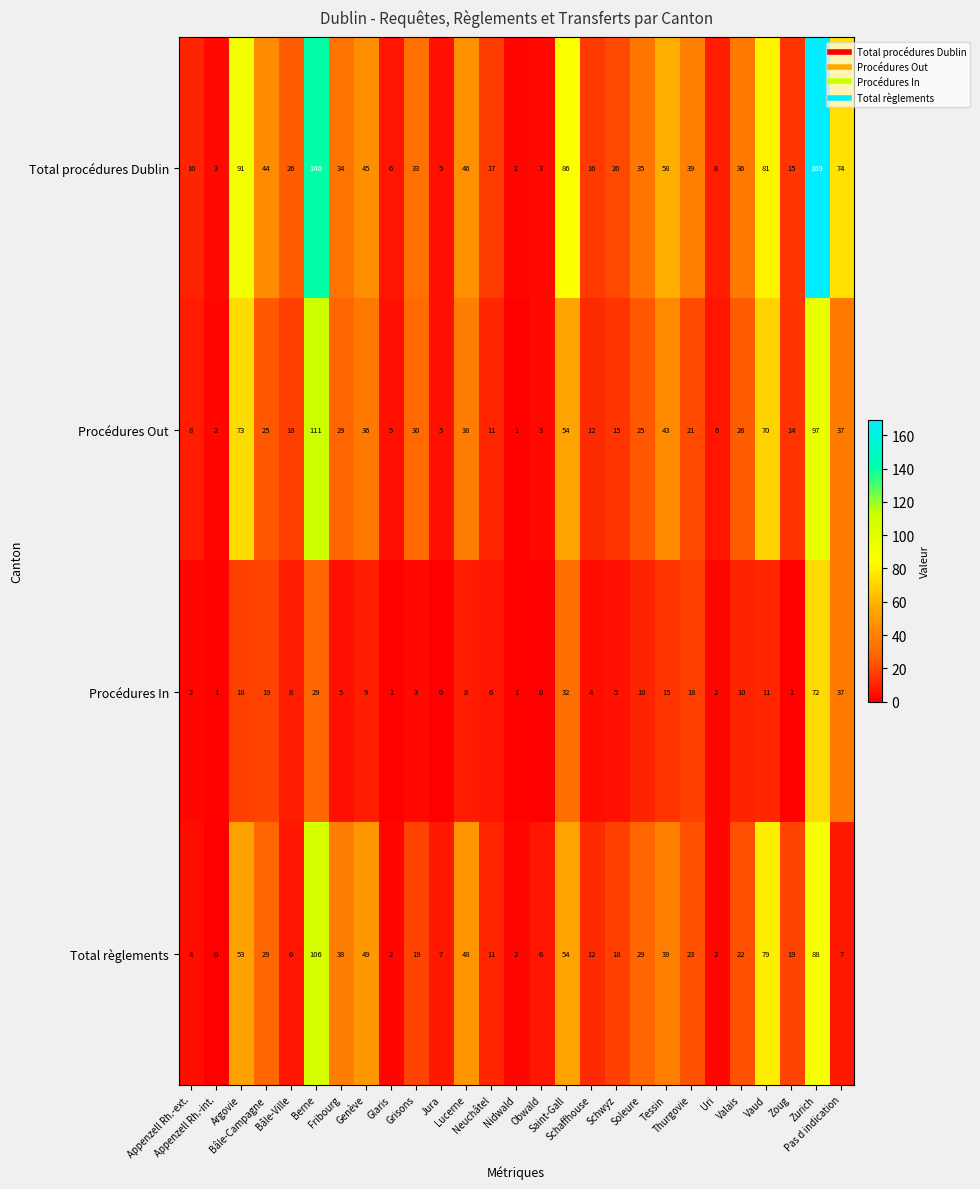

Which series has the largest range (max minus min)?

Total procédures Dublin